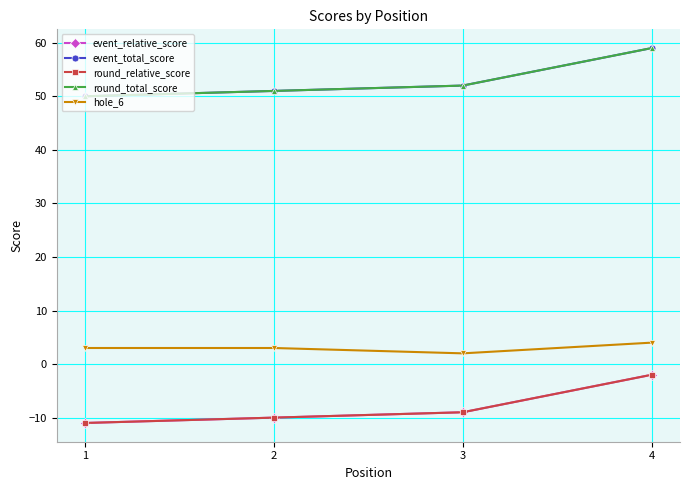

True or false: event_total_score and round_relative_score cross at least once.

False